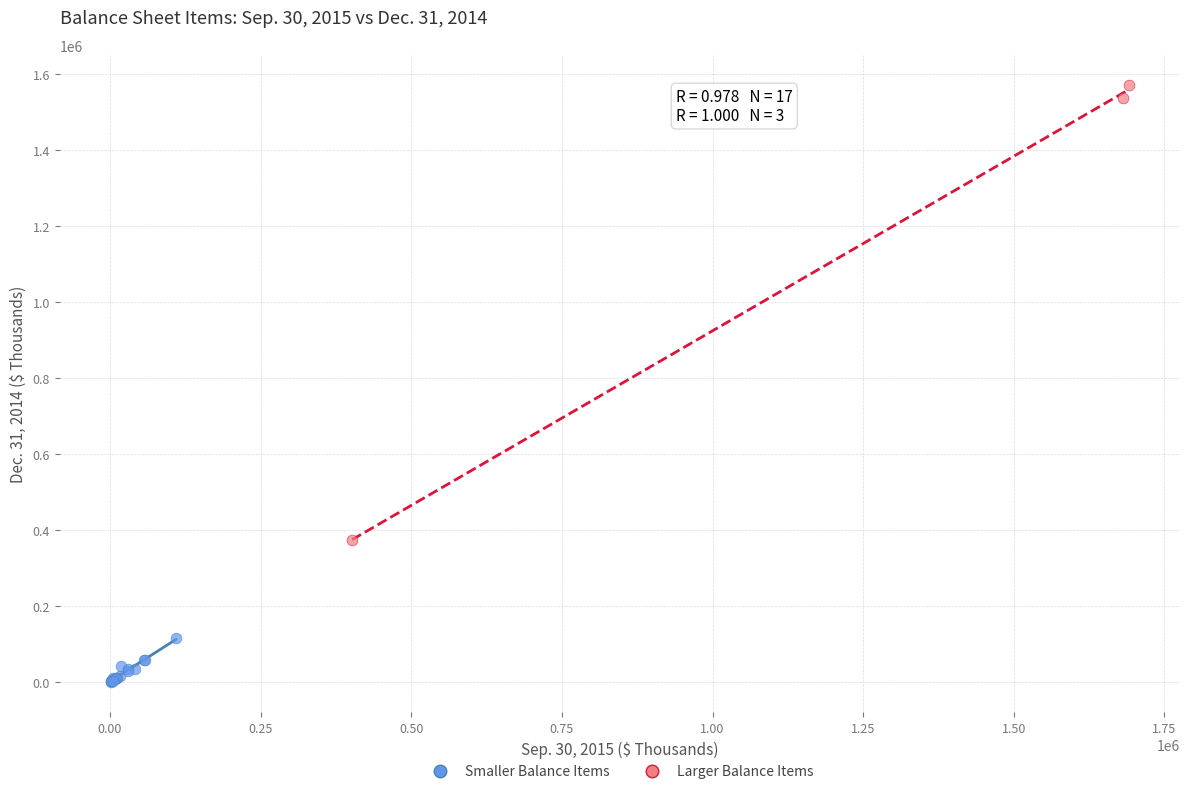

Which series has the largest Y range (max minus min)?

Larger Balance Items